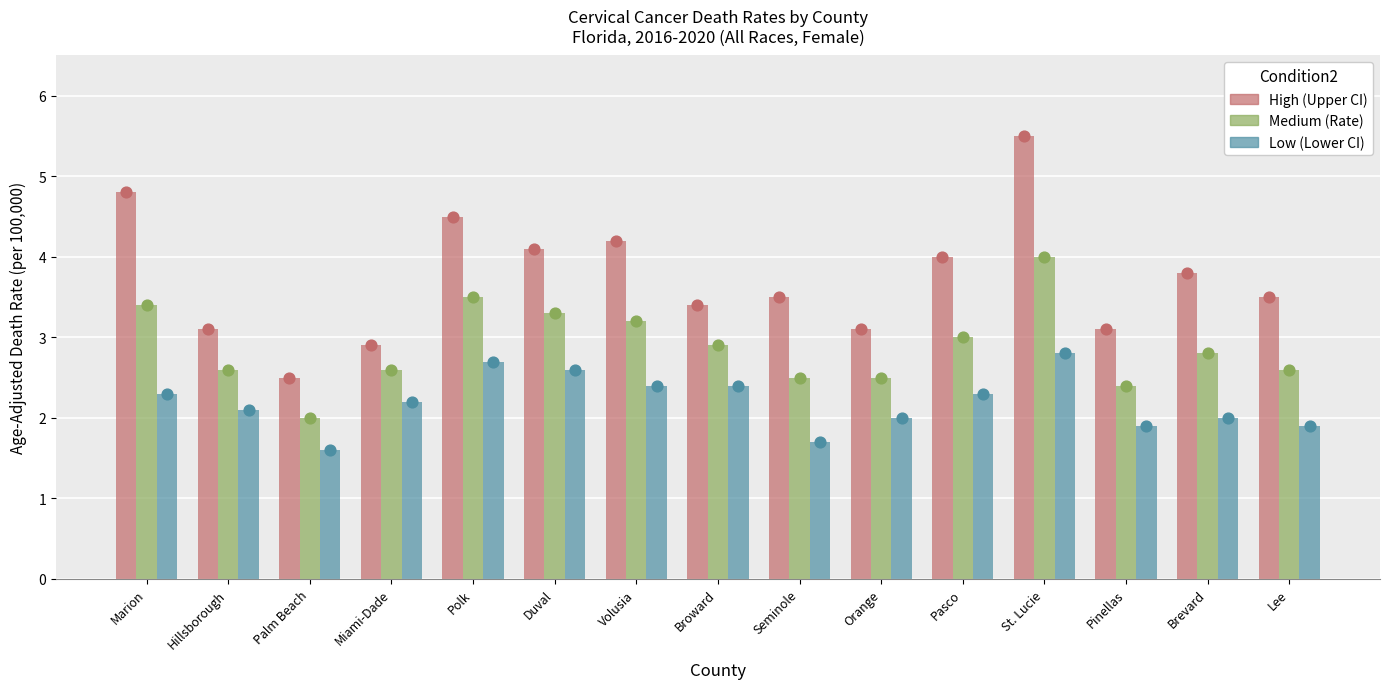

At which category is the sum across all series the highest?

St. Lucie